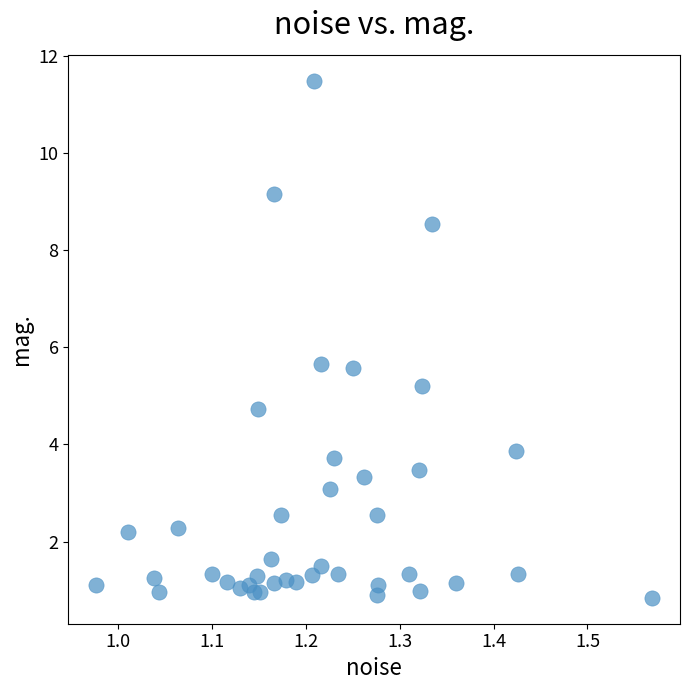

What is the range of Y values (max minus min)?

10.7